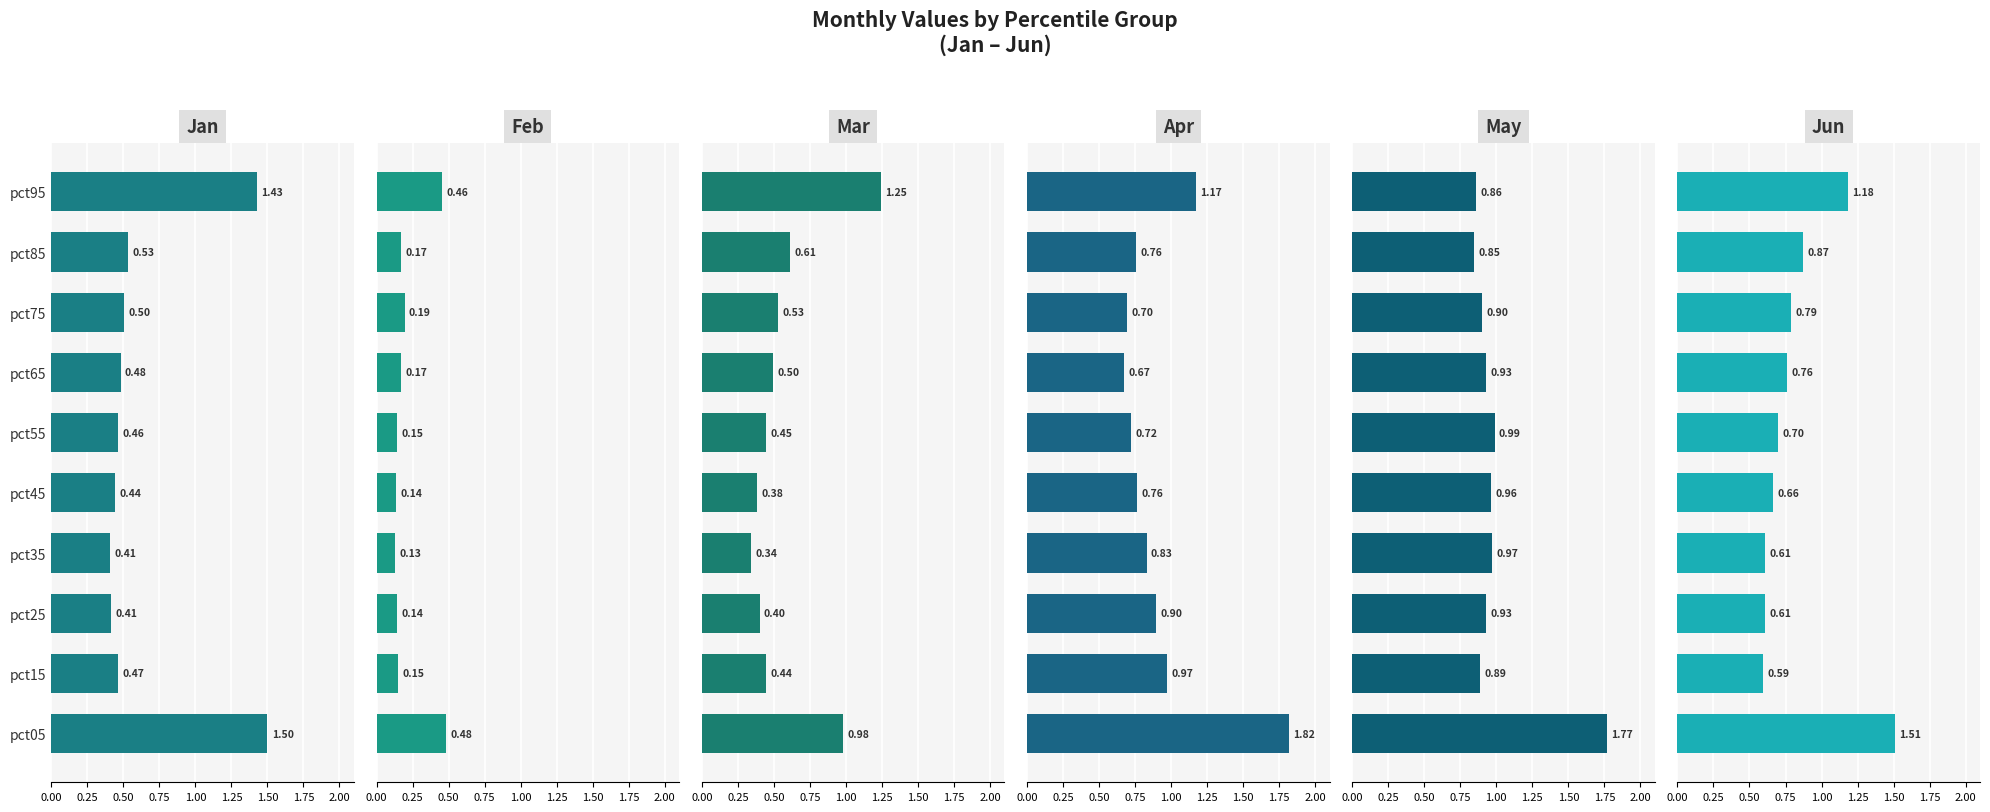

Between pct15 and pct45, which is larger?

pct15